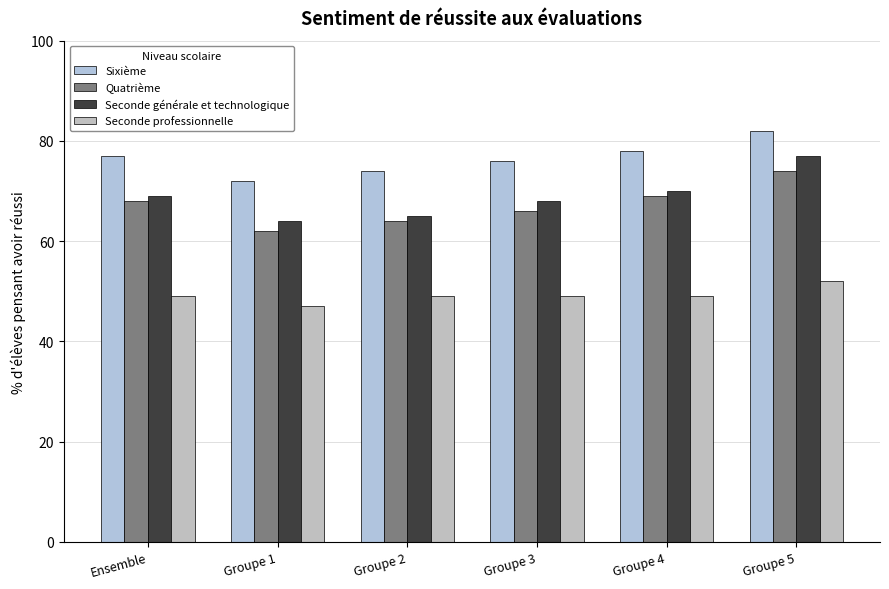

The Quatrième series shows 129 at Groupe 5. True or false?

False